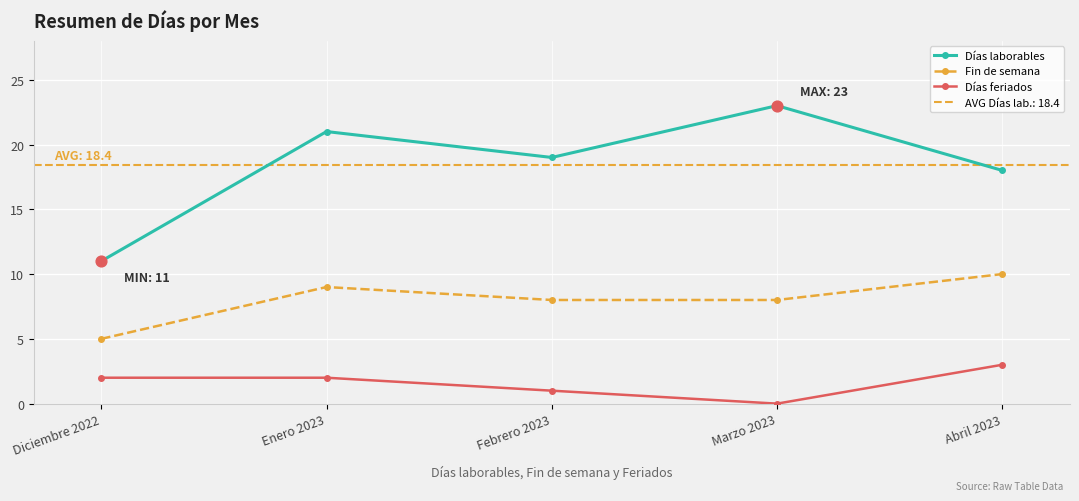

What are all the series names shown in the legend?

Días laborables, Fin de semana, Días feriados